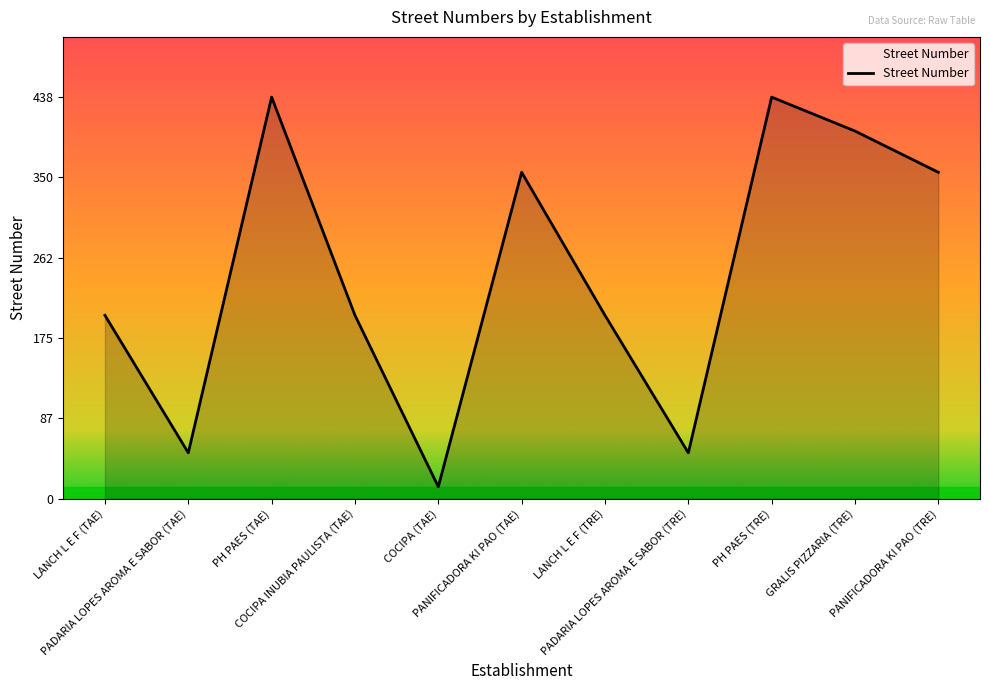

Count the number of data series in this chart.

1